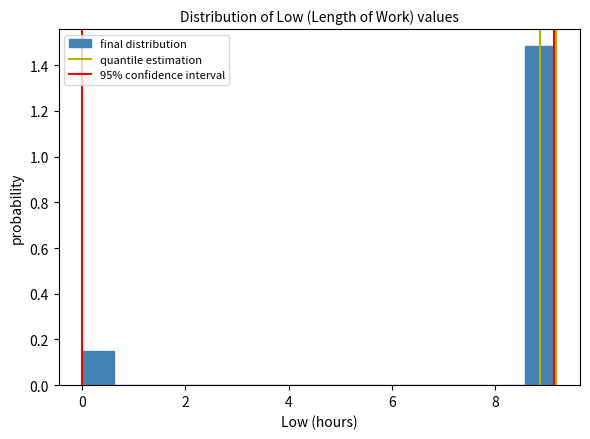

Around what value on the x-axis is the tallest bar? Give the approximate position of its centre, as read against the axis.

8.8